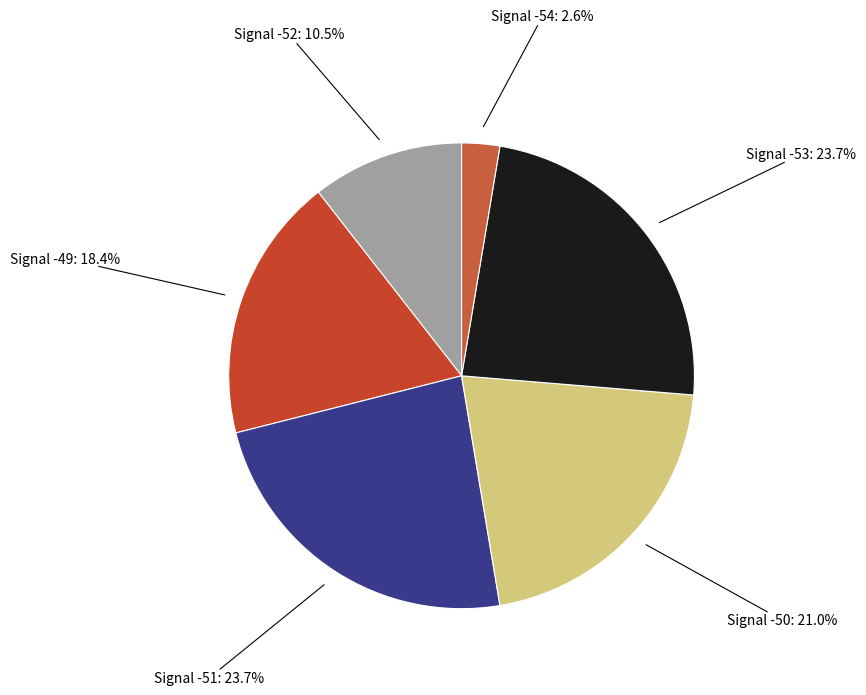

Is Signal -51 the majority of the pie?

No